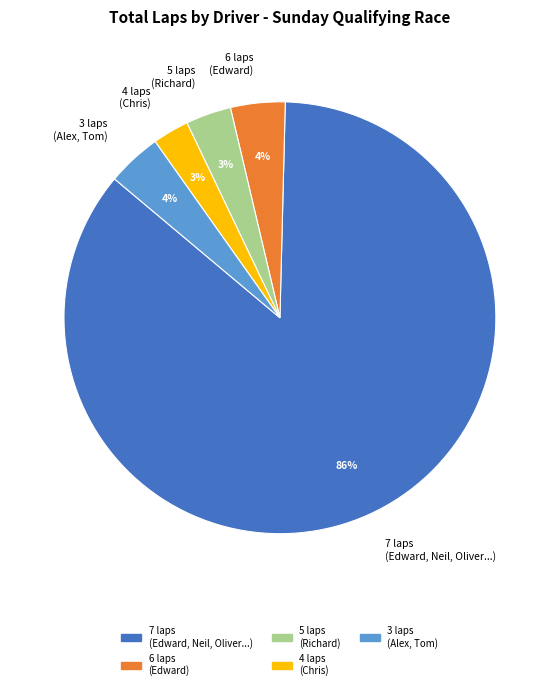

Which slice is the largest?

7 laps (Edward, Neil, Oliver...)